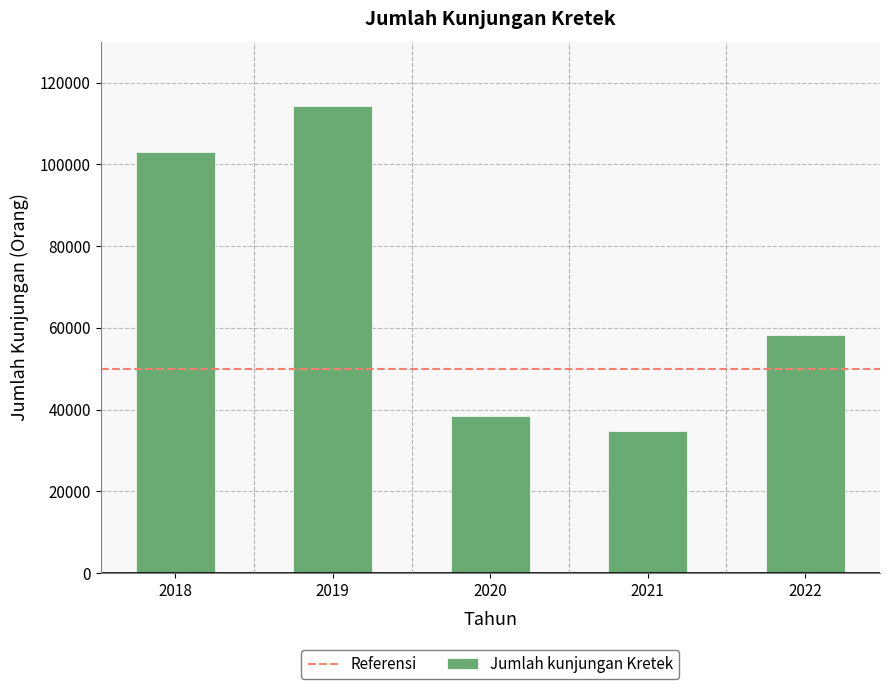

Reading left to right, what are all the values shown in this chart?

2018=102964	2019=114327	2020=38454	2021=34814	2022=58350